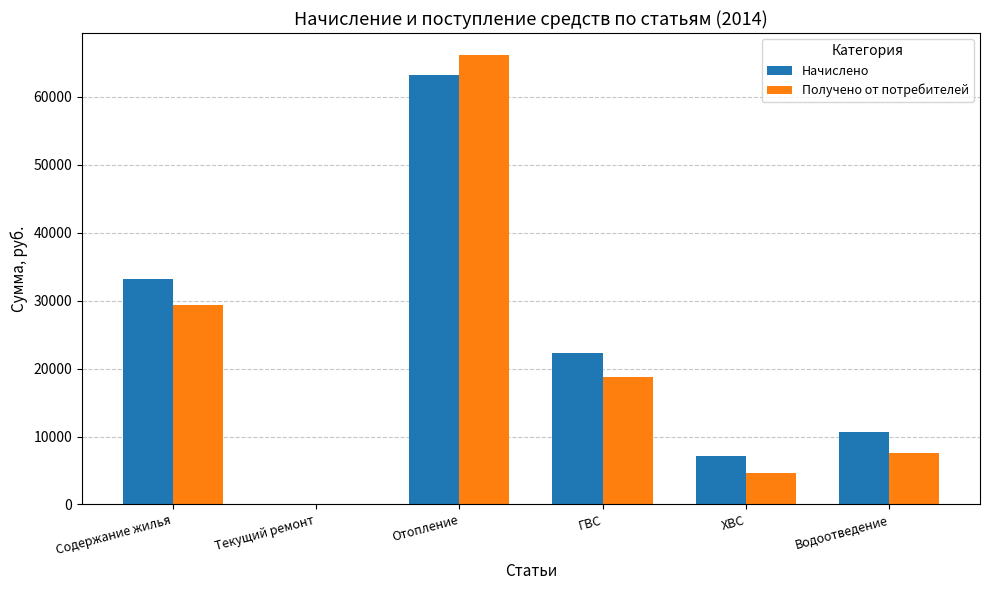

Is the value of Начислено at Содержание жилья greater than the value of Получено от потребителей at Текущий ремонт?

Yes